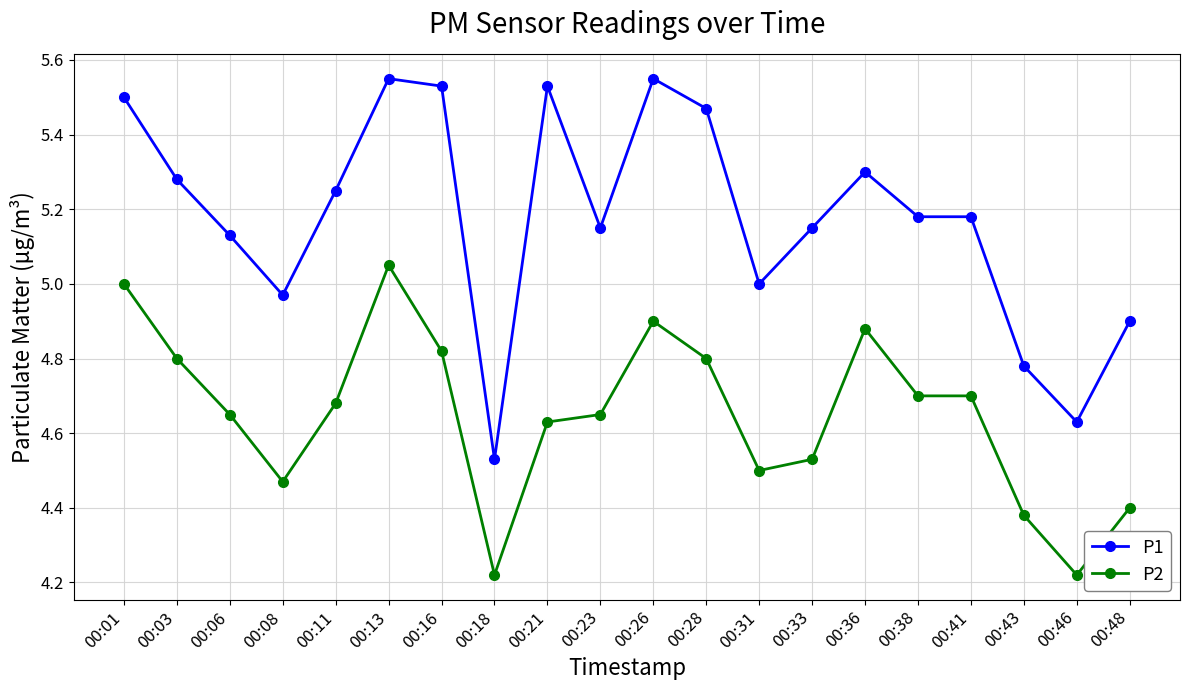

True or false: P2 and P1 intersect in this chart.

False